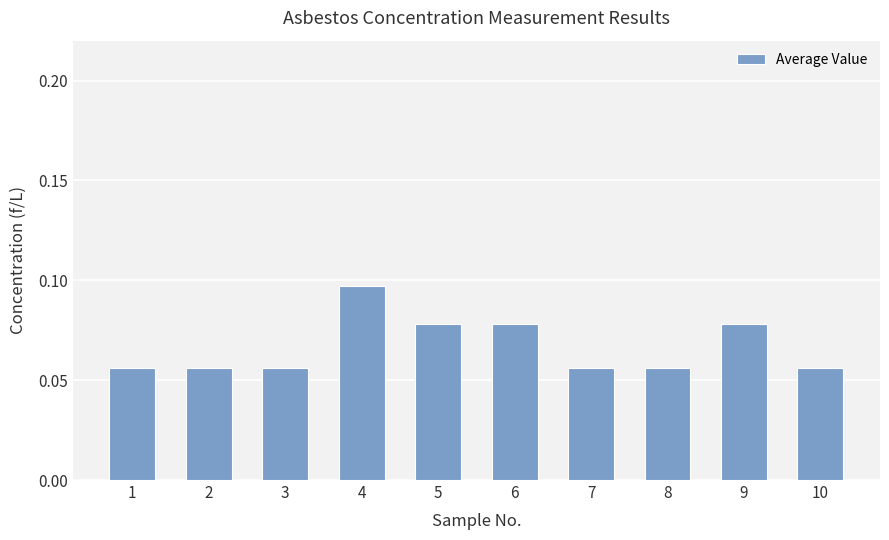

At which category does the chart reach its peak across all series?

4